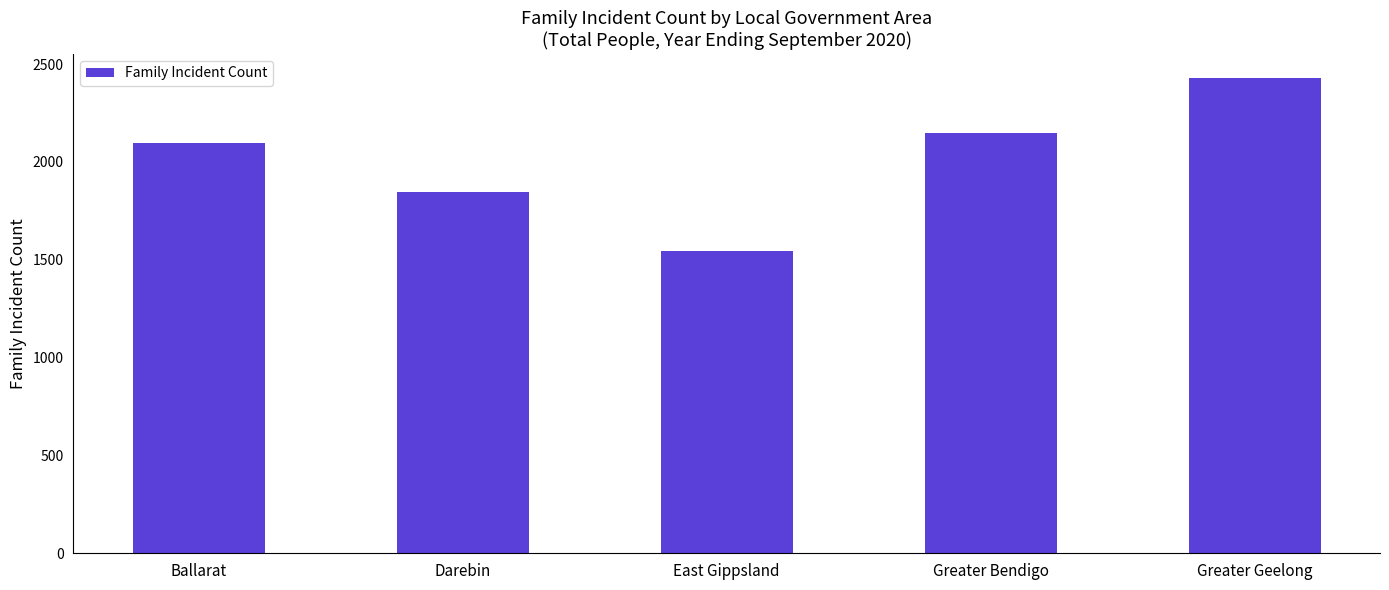

The value at Greater Bendigo is 3192. True or false?

False